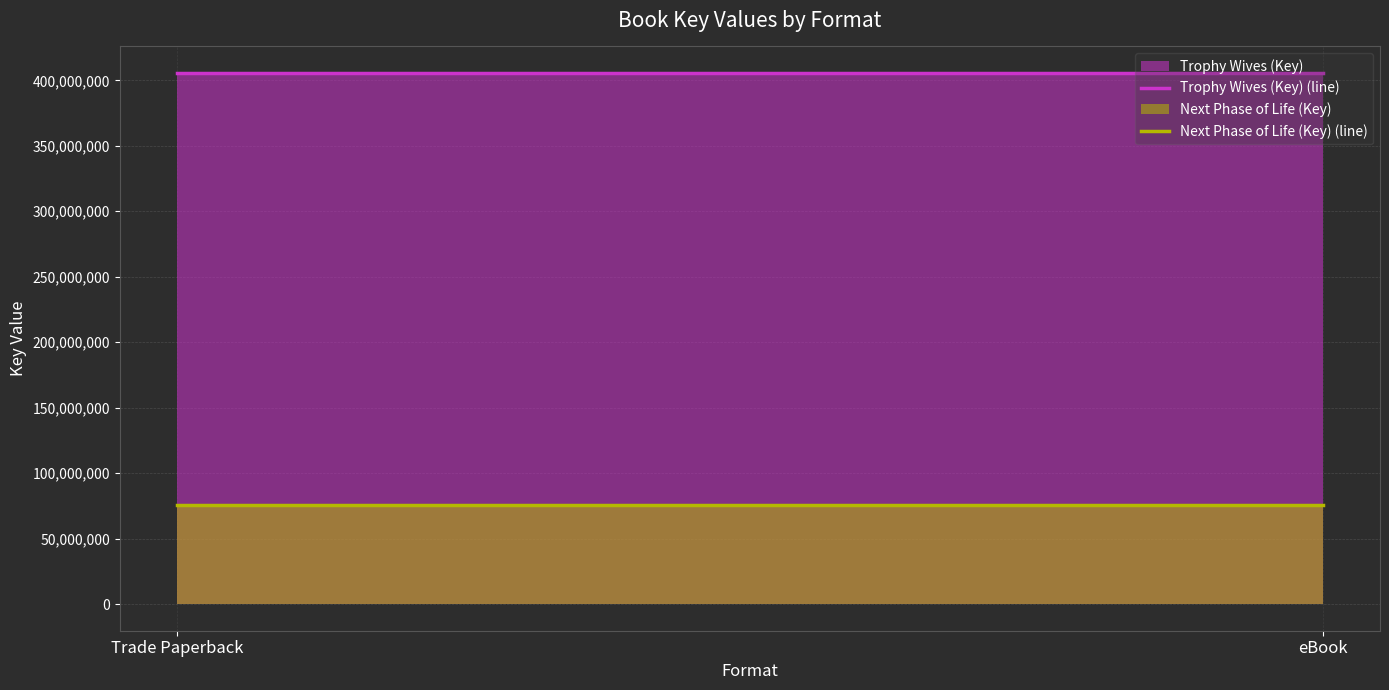

What is the highest value of the Next Phase of Life (Key) (line) series?

75442856